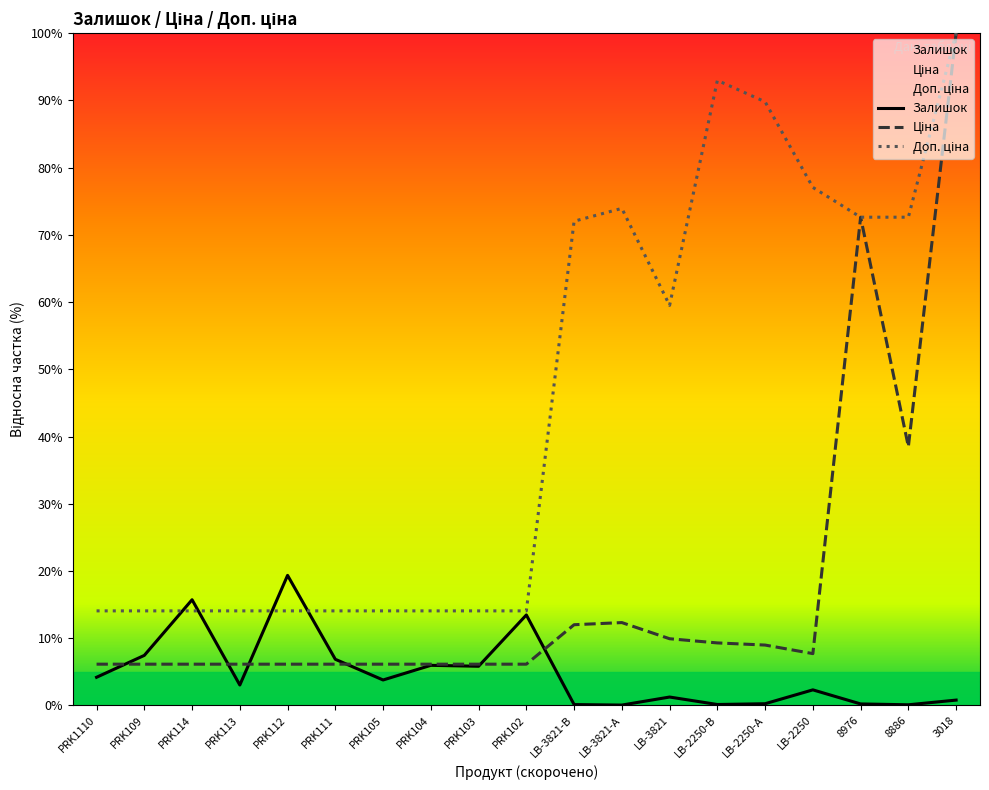

How many lines are shown in the chart?

3